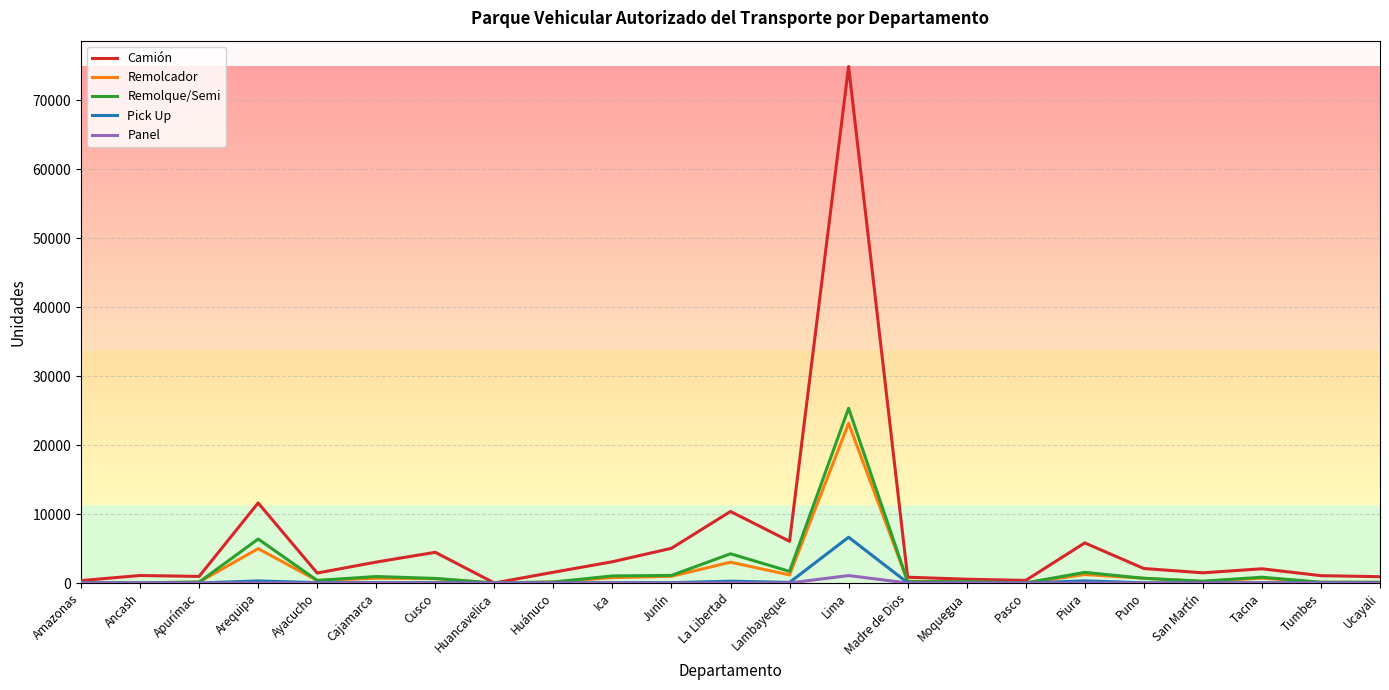

Is it true that Remolque/Semi equals 36 at Amazonas?

True